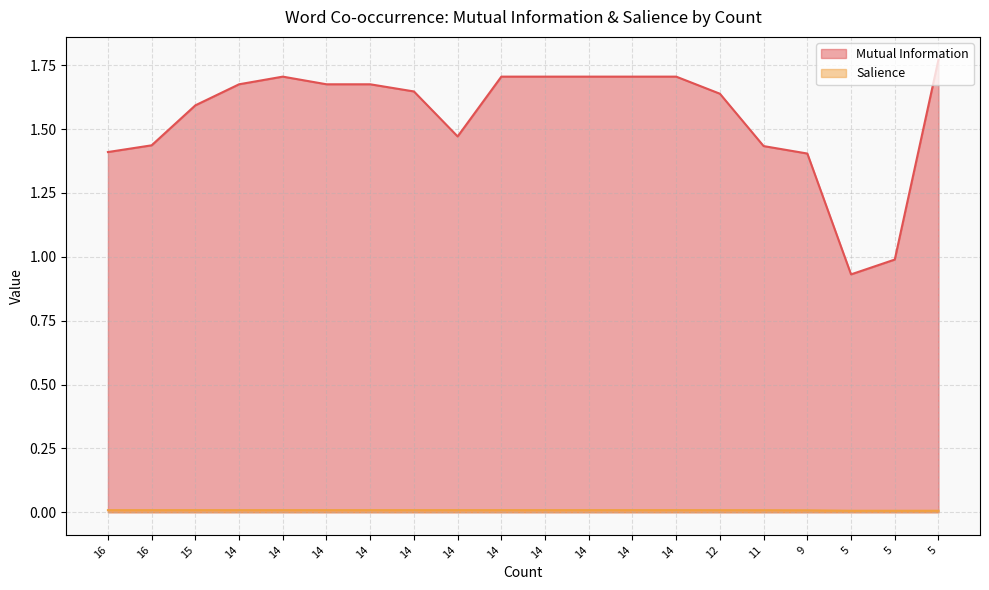

What are all the series names shown in the legend?

Mutual Information, Salience